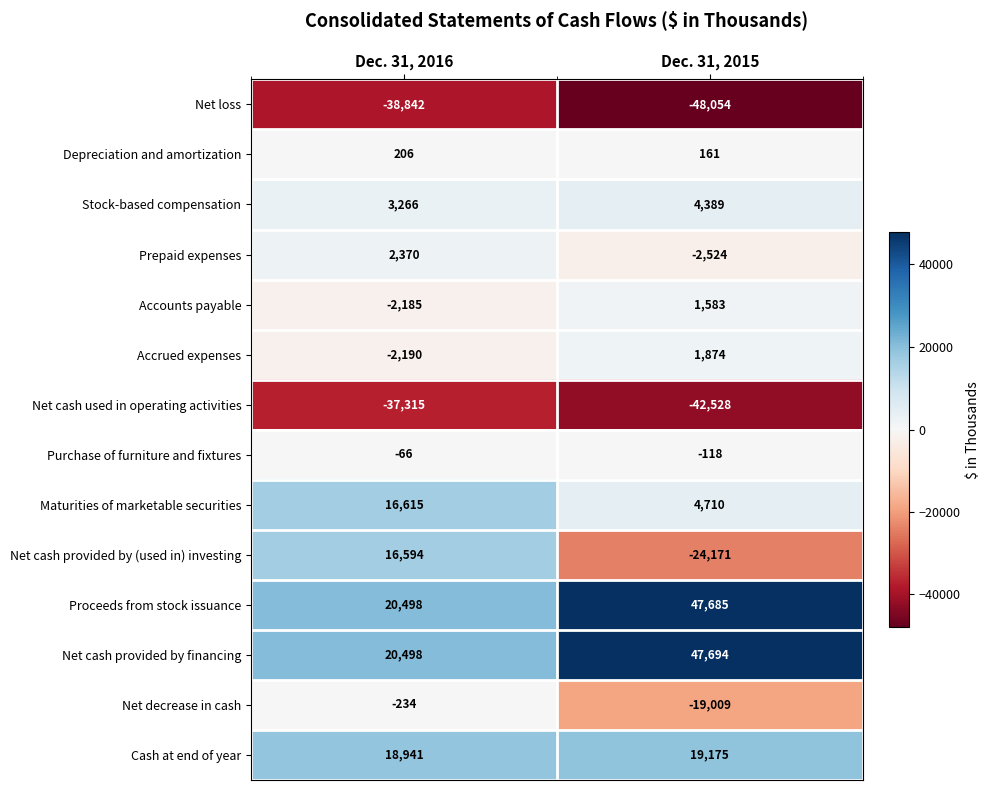

Which series changed the most between Dec. 31, 2016 and Dec. 31, 2015?

Net cash provided by (used in) investing